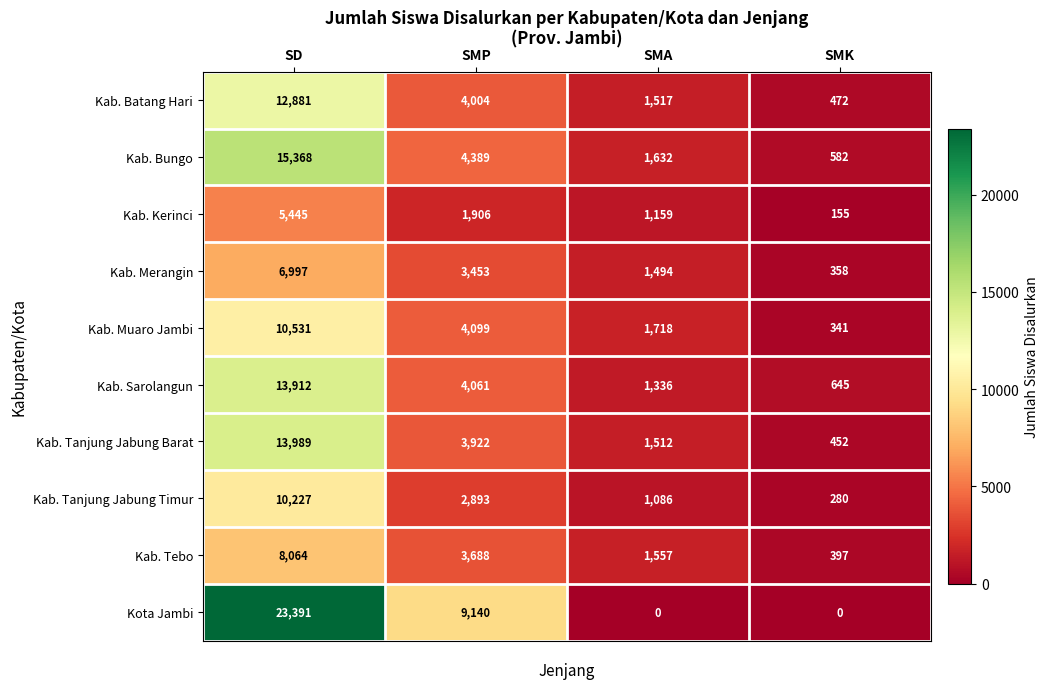

Which category has the lowest value in the Kab. Tanjung Jabung Barat series?

SMK